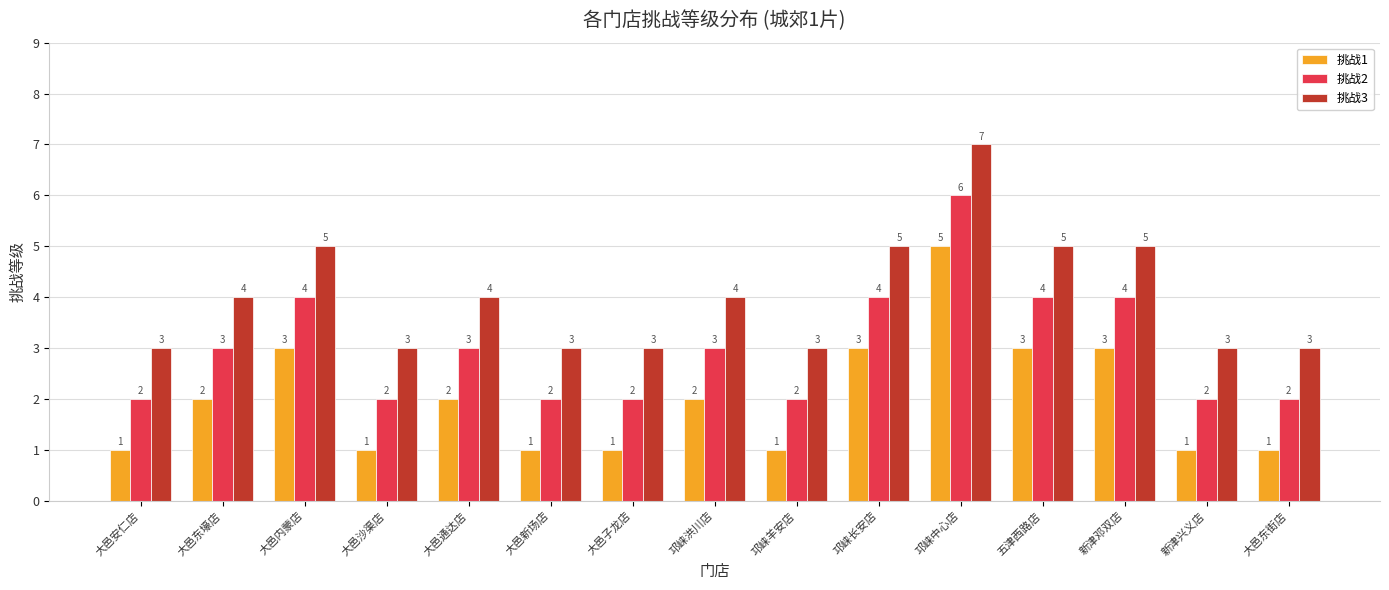

What is the total value across all series at 五津西路店?

12